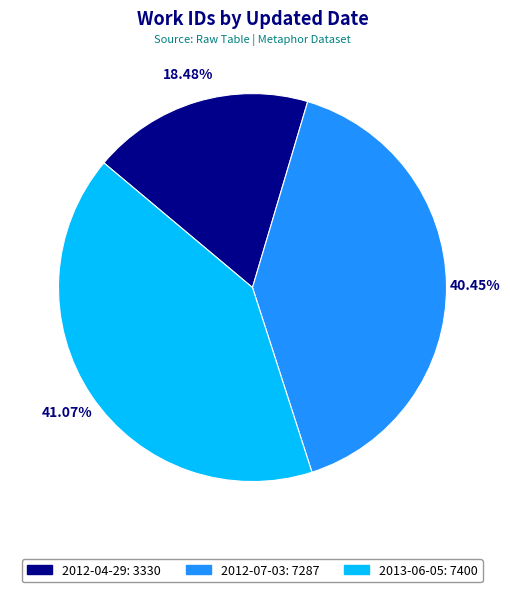

To the nearest percent, what percentage of the pie is 2012-04-29?

18%